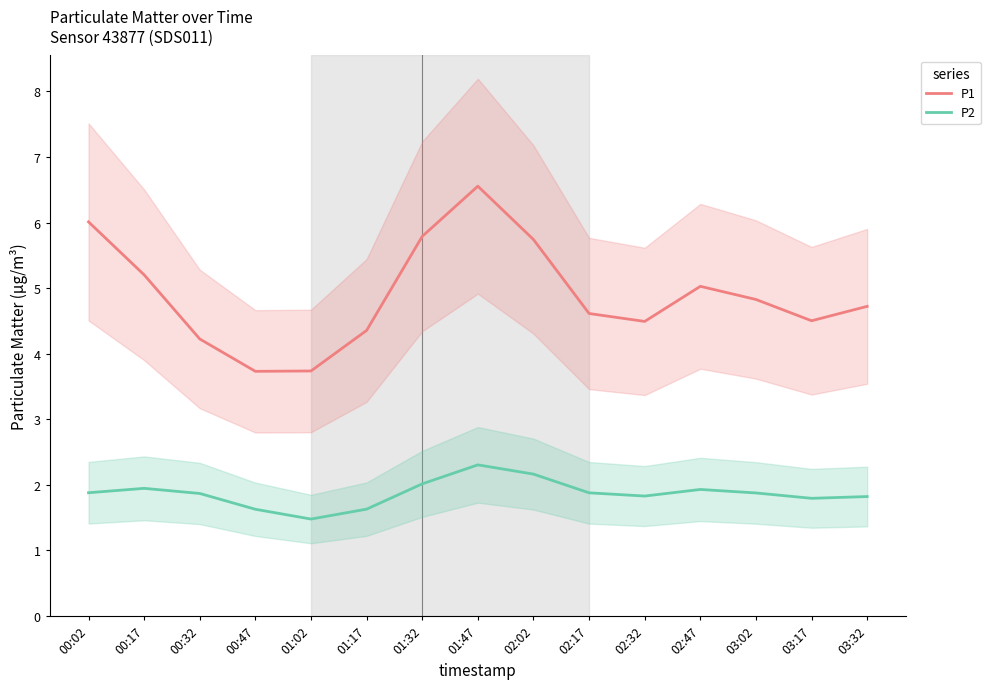

True or false: P1 and P2 cross at least once.

False